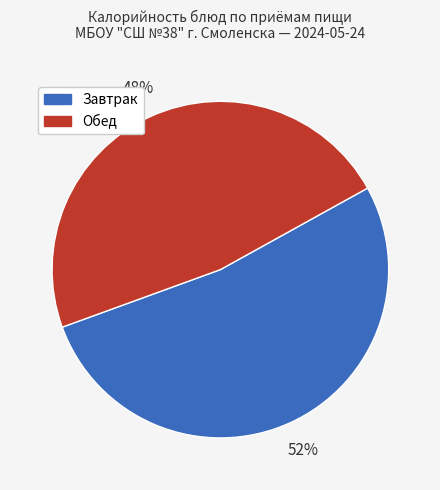

What is the majority slice?

Завтрак